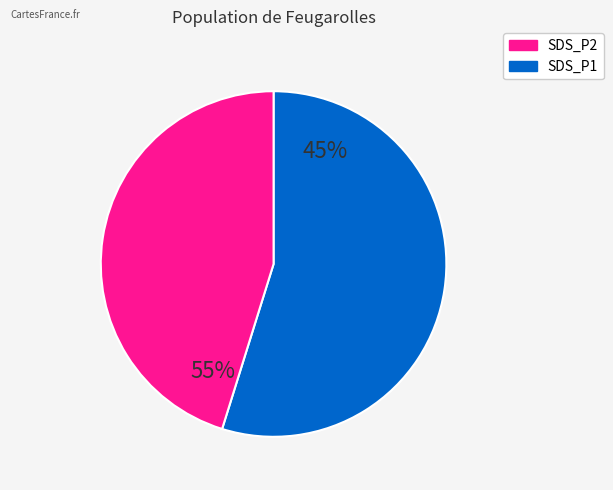

The 26 slice represents 1% of the pie. True or false?

False